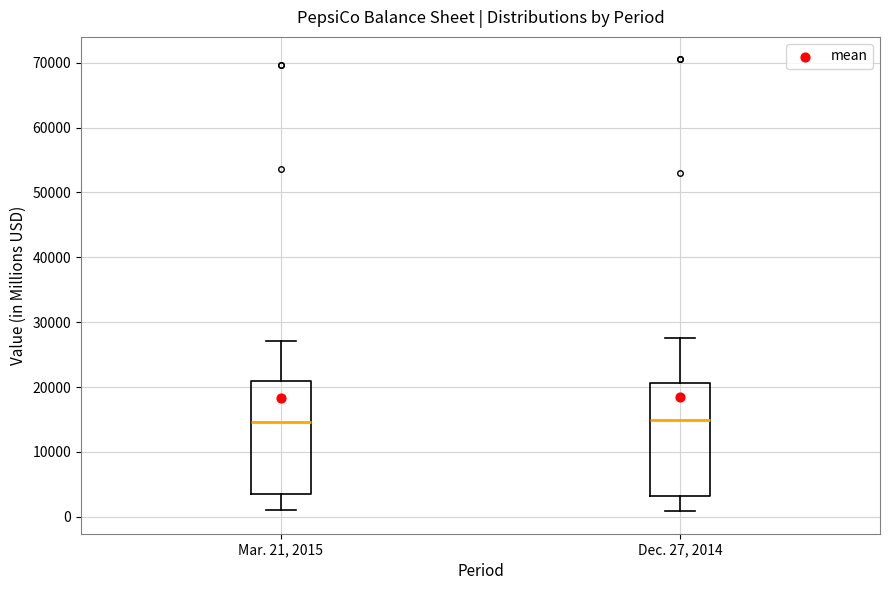

Where does the median line of the box for Mar. 21, 2015 sit on the y-axis? The values are not printed on the chart, so give them approximately, as read against the axis.

15000